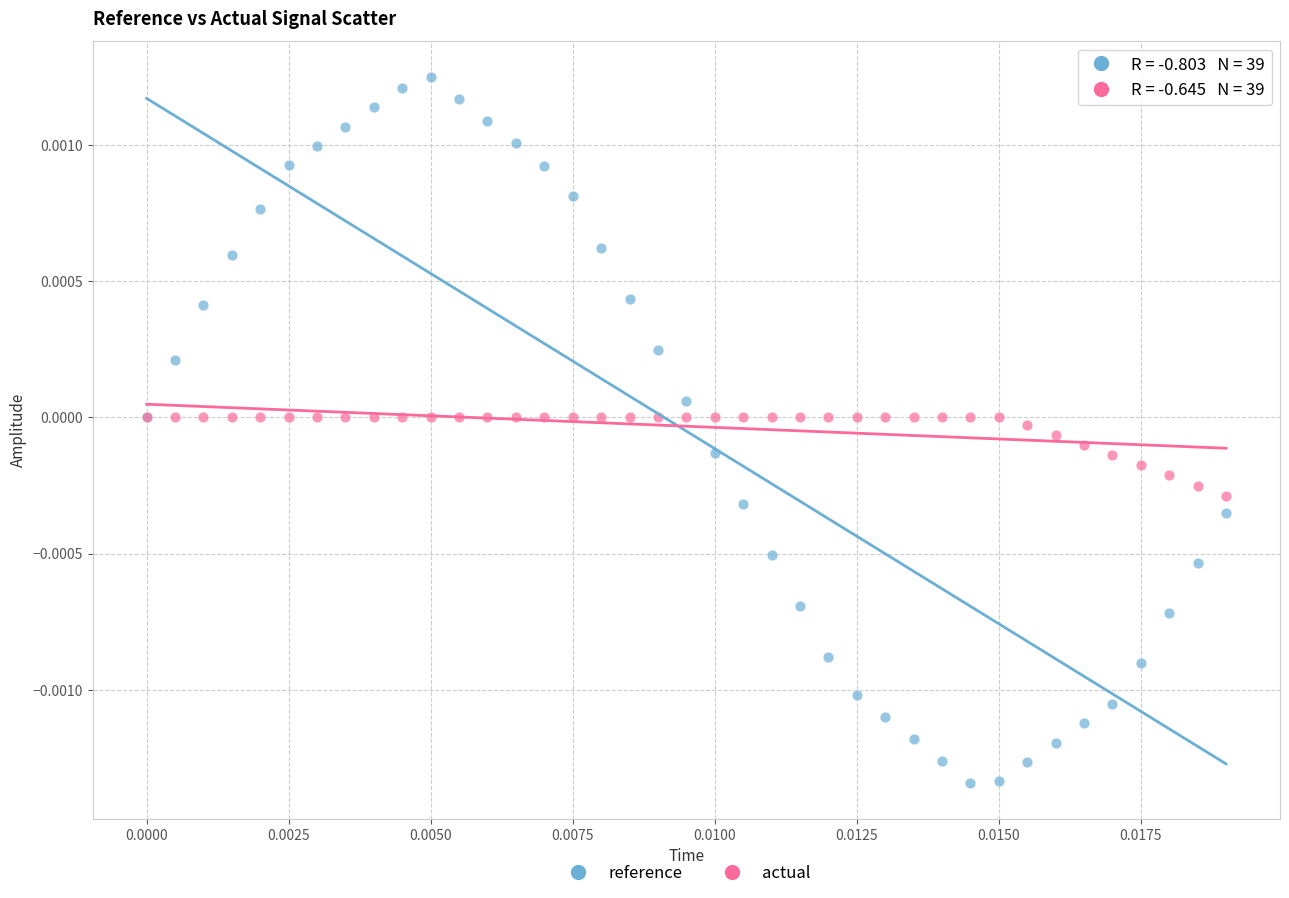

Which series contains the lowest Y value?

reference